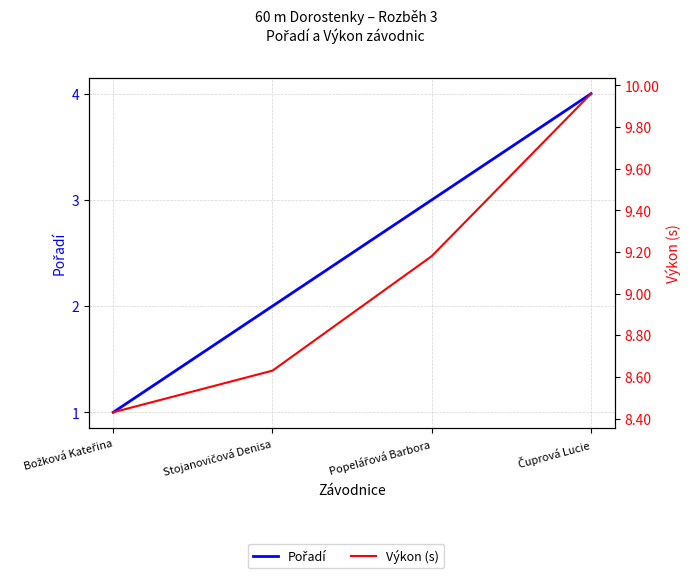

Between Stojanovičová Denisa and Čuprová Lucie, which series saw the biggest shift?

Pořadí